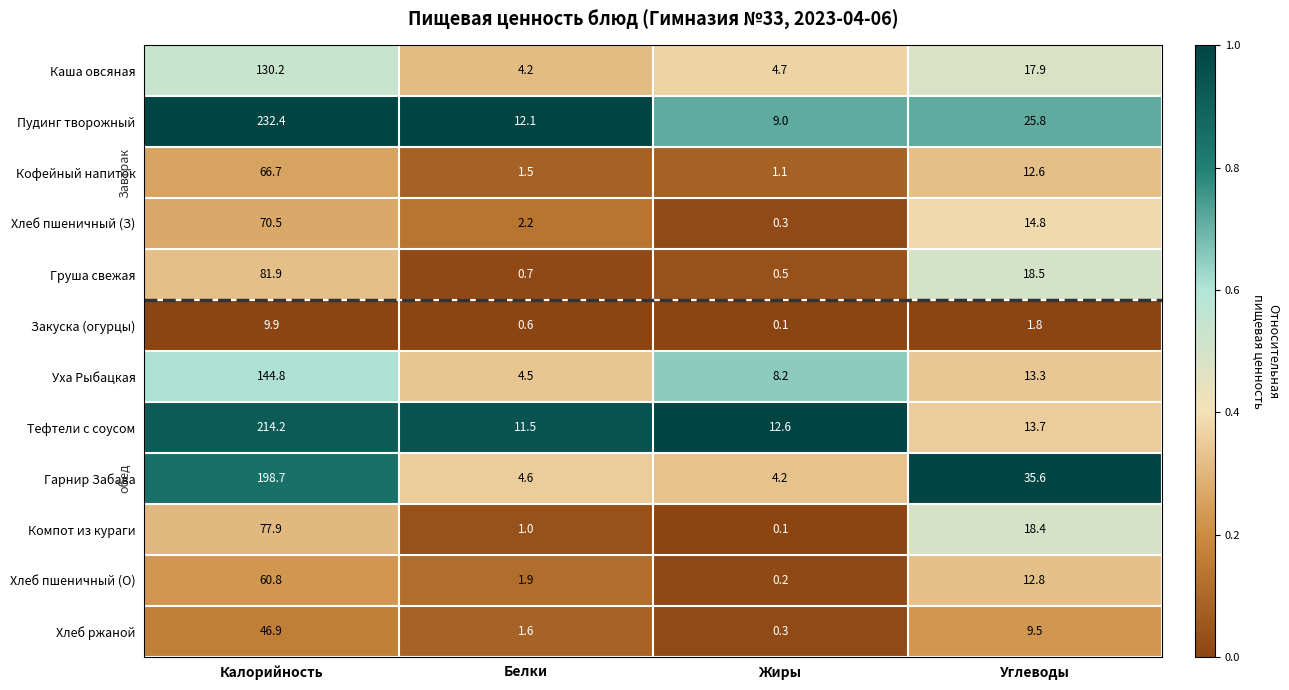

At how many categories does at least one series exceed 0?

4